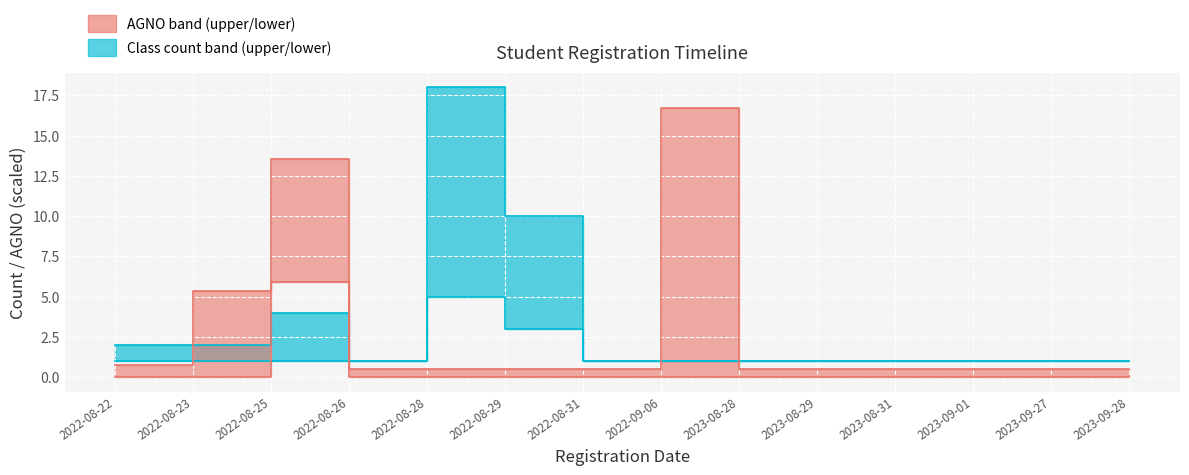

Reading right to left, list all the values displayed in this chart.

AGNO_upper: 0.5	0.5	0.5	0.5	0.5	0.5	16.7	0.5	0.5	0.5	0.5	13.5	5.4	0.7
AGNO_lower: 0.0	0.0	0.0	0.0	0.0	0.0	0.0	0.0	0.0	0.0	0.0	5.9	0.0	0.0
Class_upper: 1.0	1.0	1.0	1.0	1.0	1.0	1.0	1.0	10.0	18.0	1.0	4.0	2.0	2.0
Class_lower: 1.0	1.0	1.0	1.0	1.0	1.0	1.0	1.0	3.0	5.0	1.0	1.0	1.0	1.0